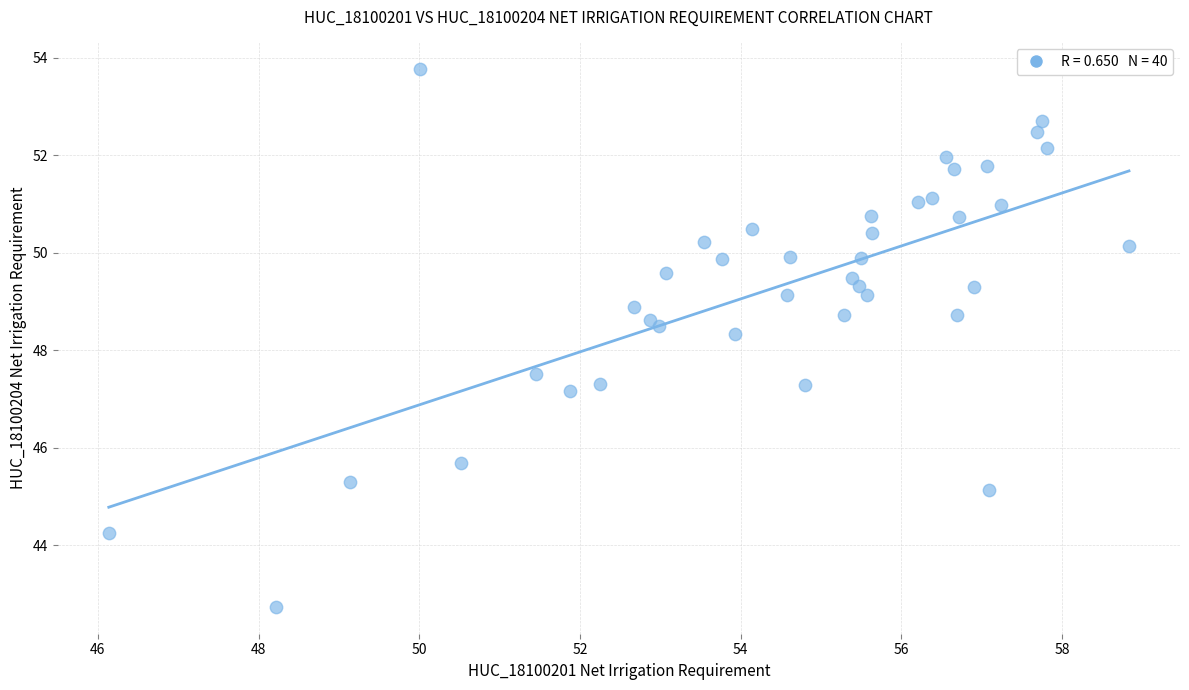

What Y value in the scatter plot is closest to 48?

48.3